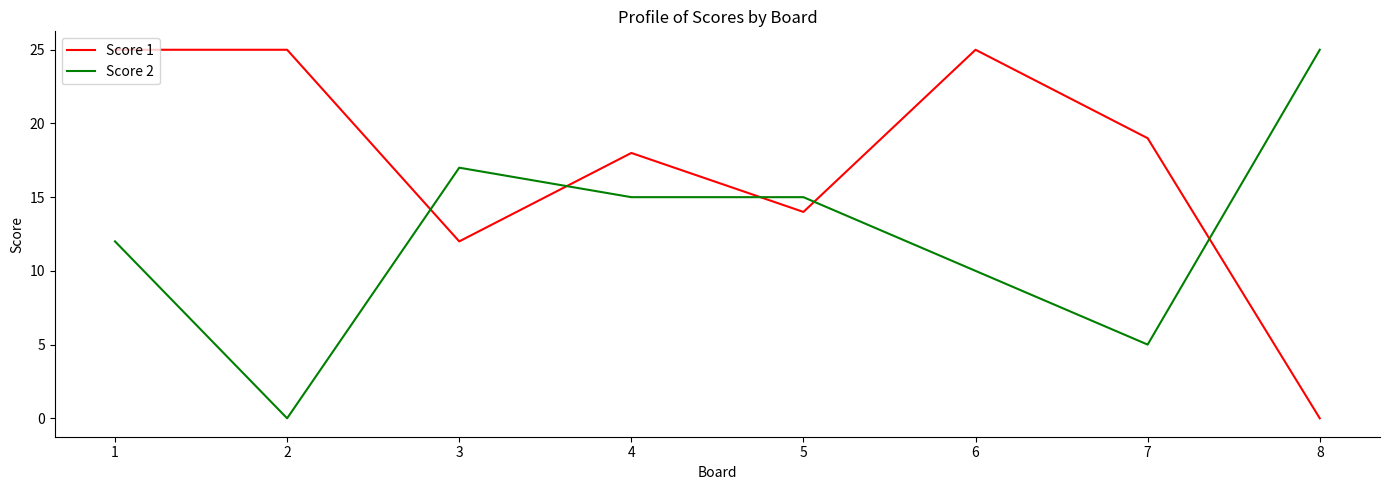

Read the Score 1 value at 4.

18